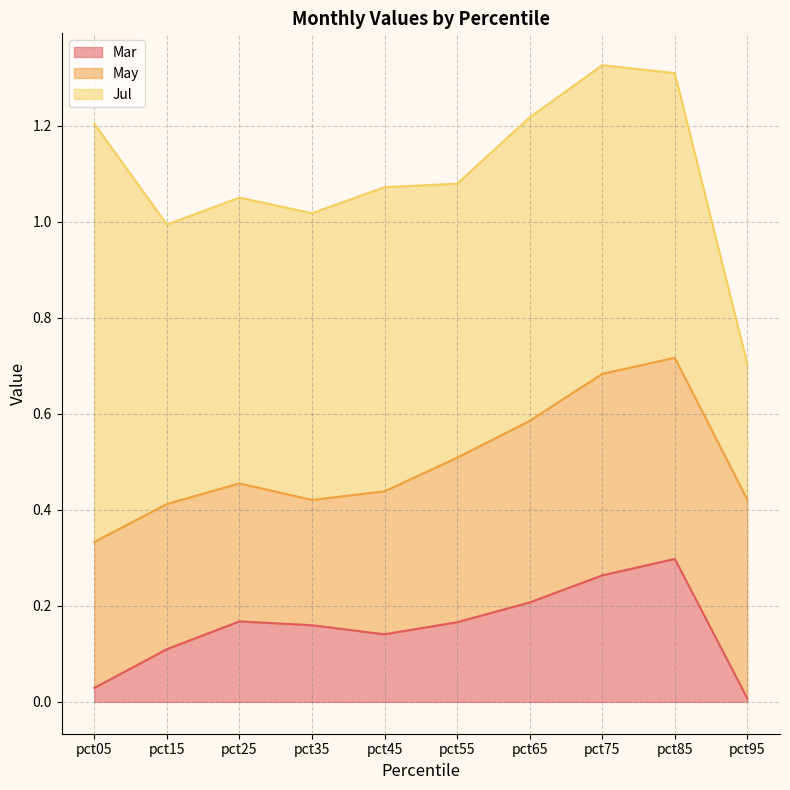

Does the chart have visible grid lines?

Yes